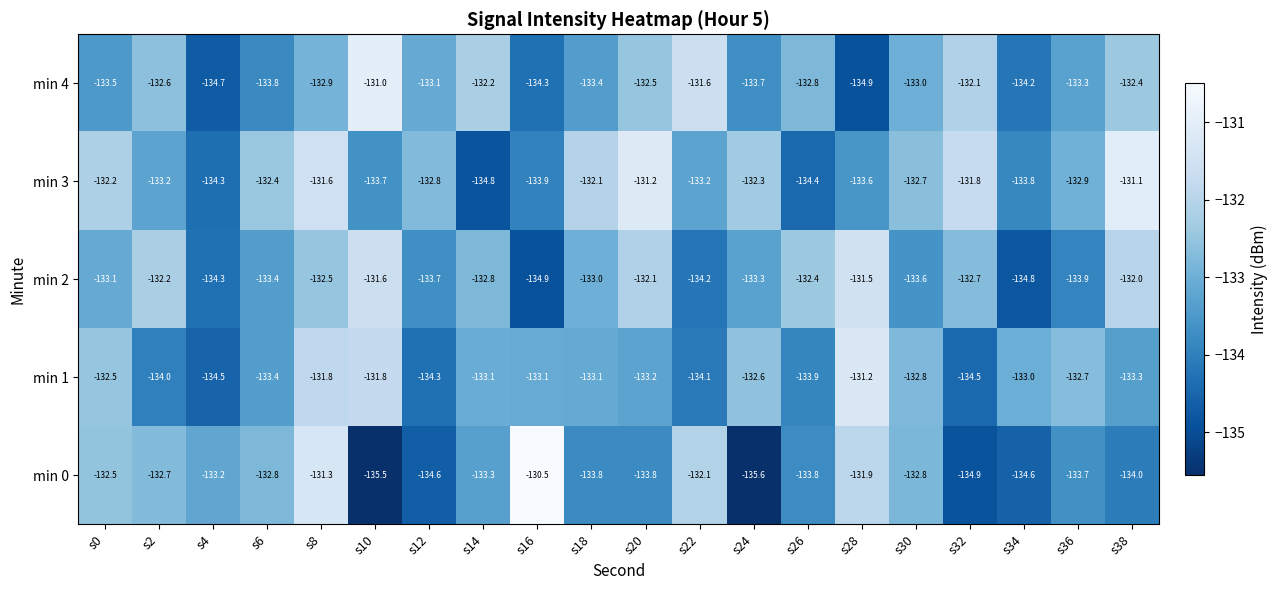

Which series has the largest range (max minus min)?

min 0